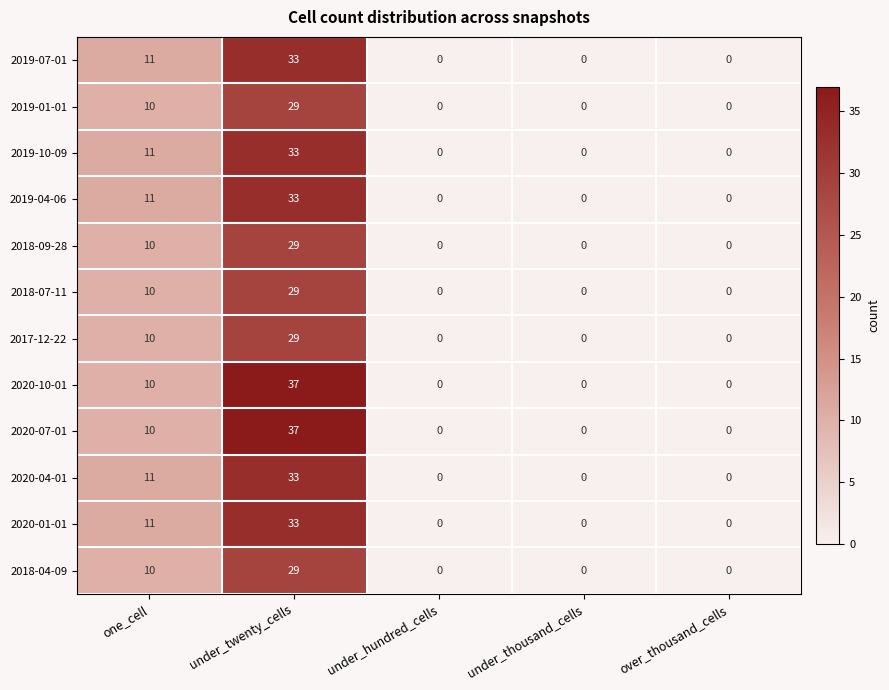

The value of 2020-07-01 at under_twenty_cells is 57. True or false?

False